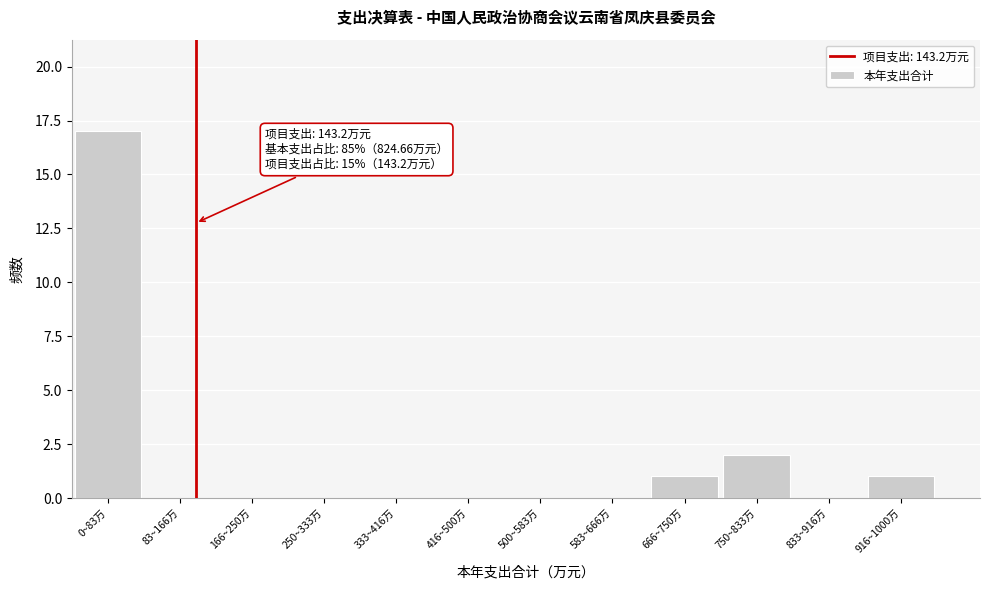

Reading left to right, extract all data points from this chart.

0~83万=17	83~166万=0	166~250万=0	250~333万=0	333~416万=0	416~500万=0	500~583万=0	583~666万=0	666~750万=1	750~833万=2	833~916万=0	916~1000万=1